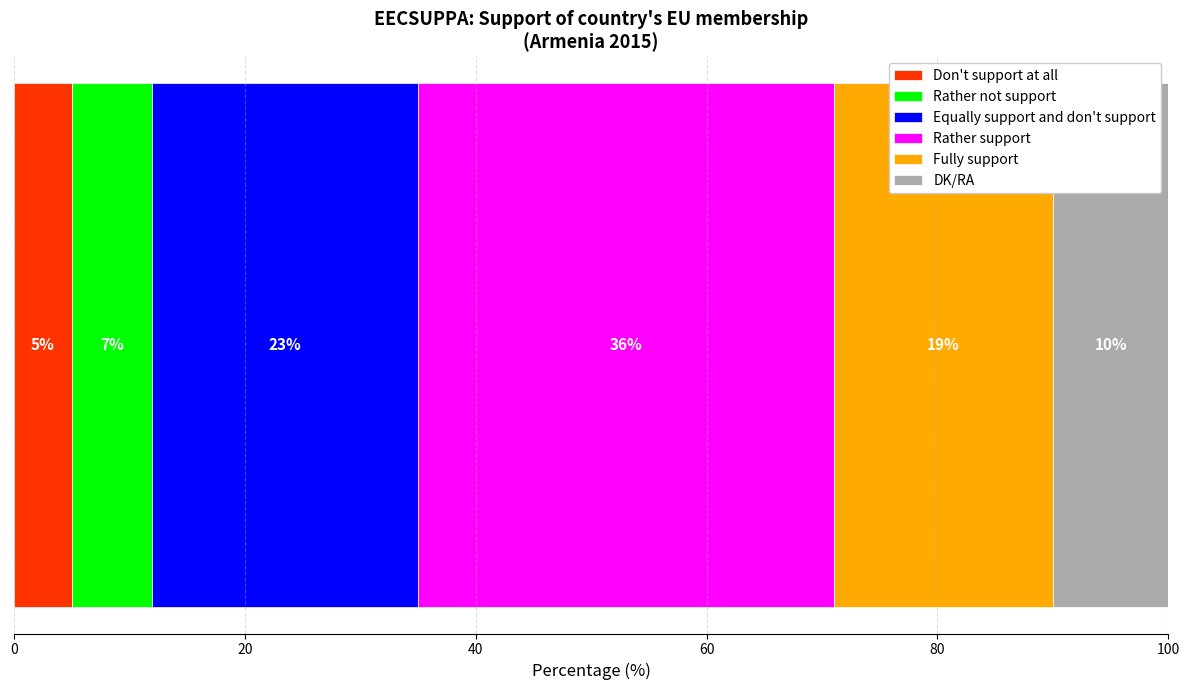

What is the highest value of the Don't support at all series?

5